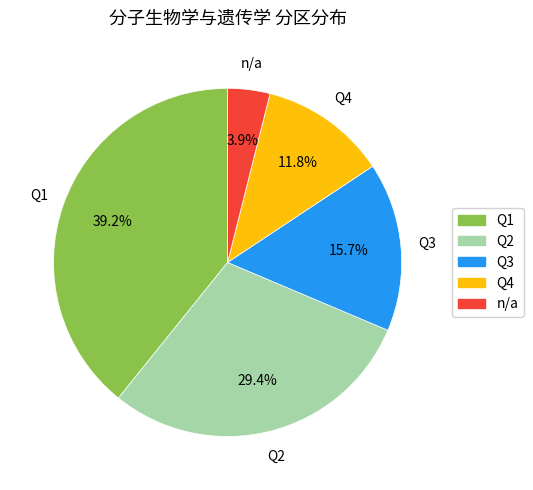

What percentage is the Q2 slice, to the nearest percent?

29%